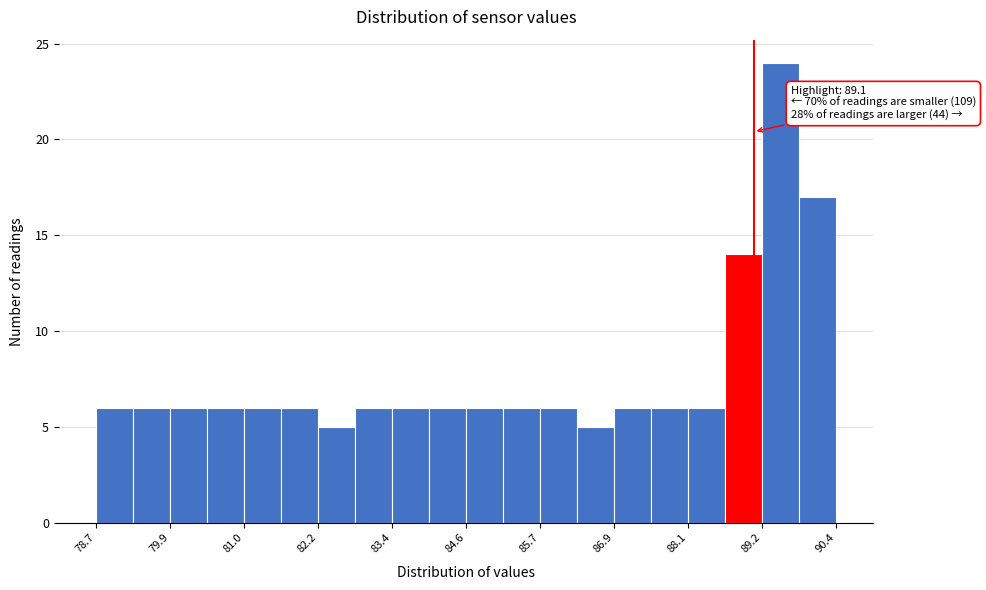

Around what value on the x-axis is the tallest bar? Give the approximate position of its centre, as read against the axis.

89.6